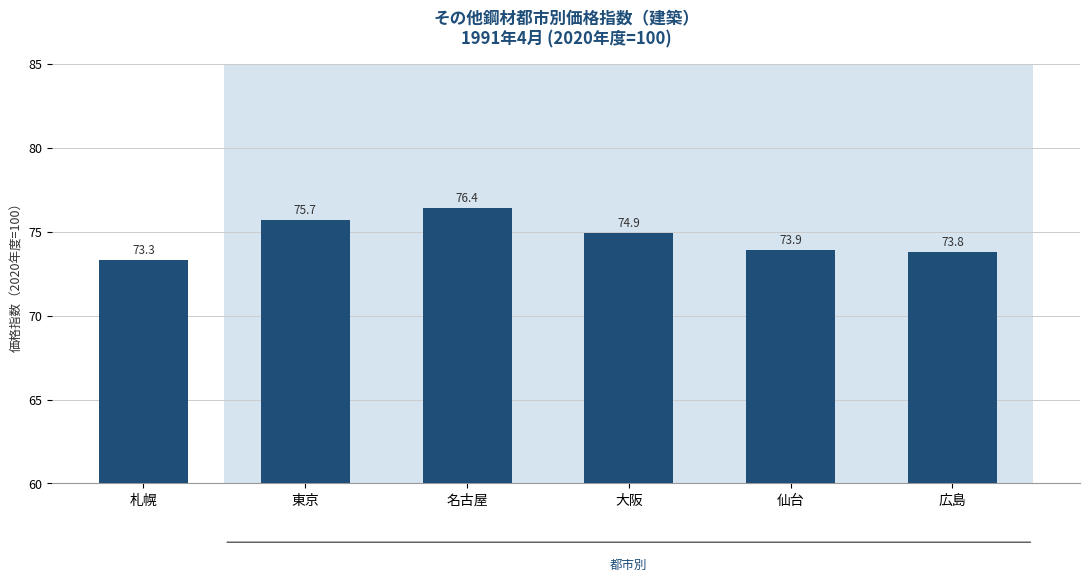

Read the value at 広島.

73.8